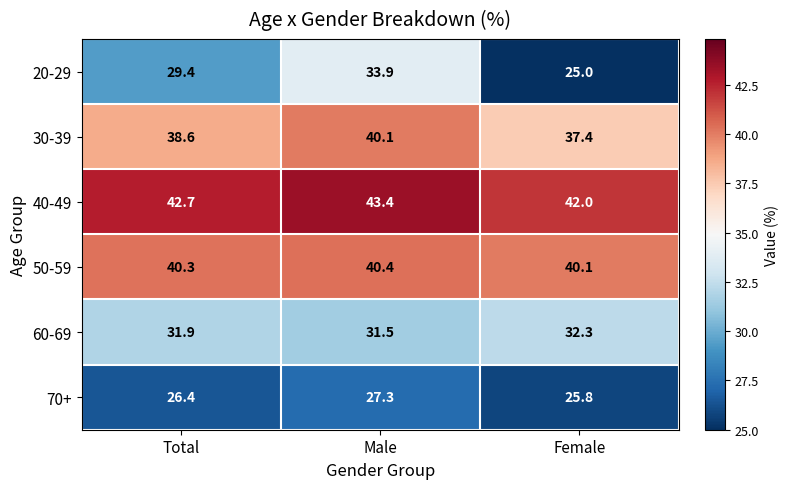

What is the difference between the maximum and minimum values in the 30-39 series?

2.7